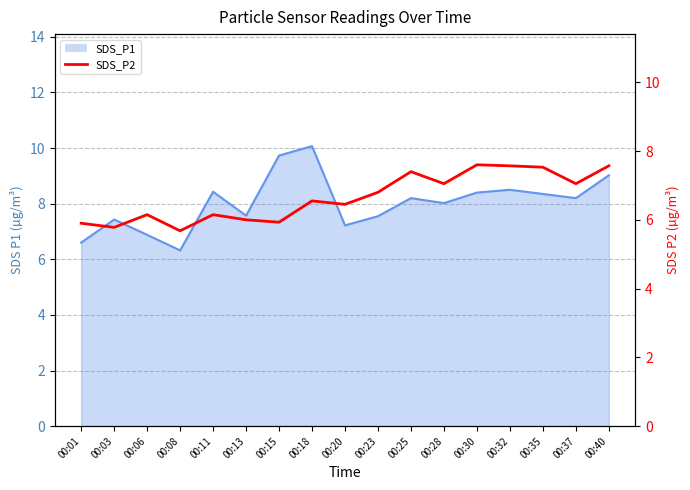

What is the minimum value shown in the chart?

5.7